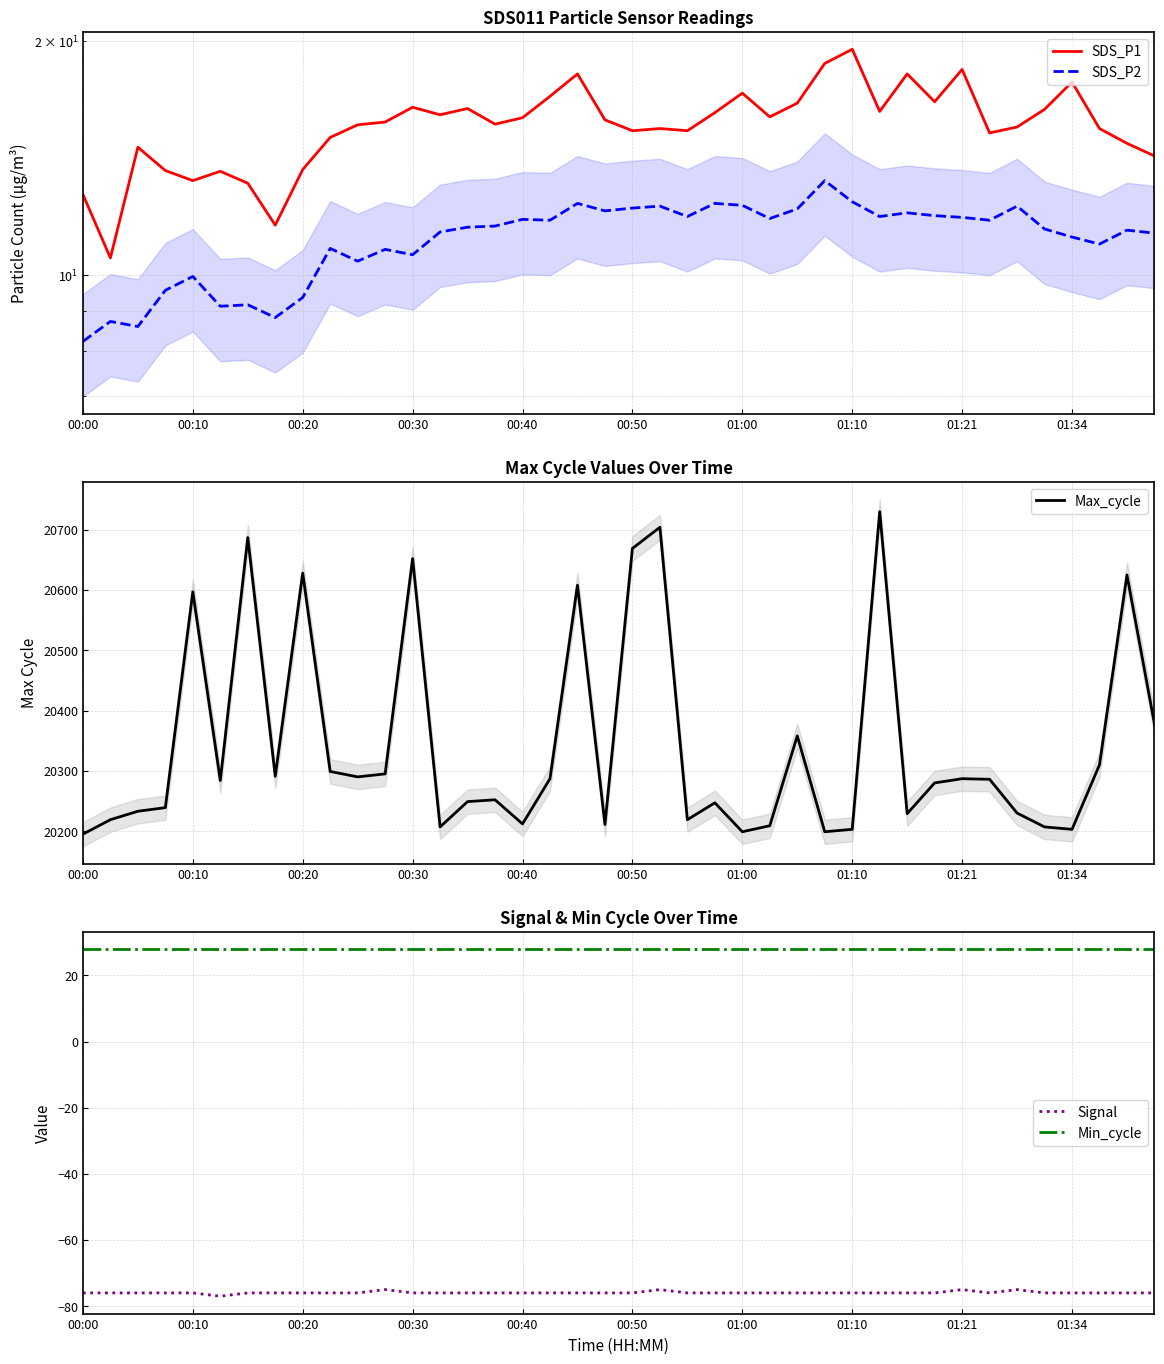

Which series has the largest range (max minus min)?

Max_cycle